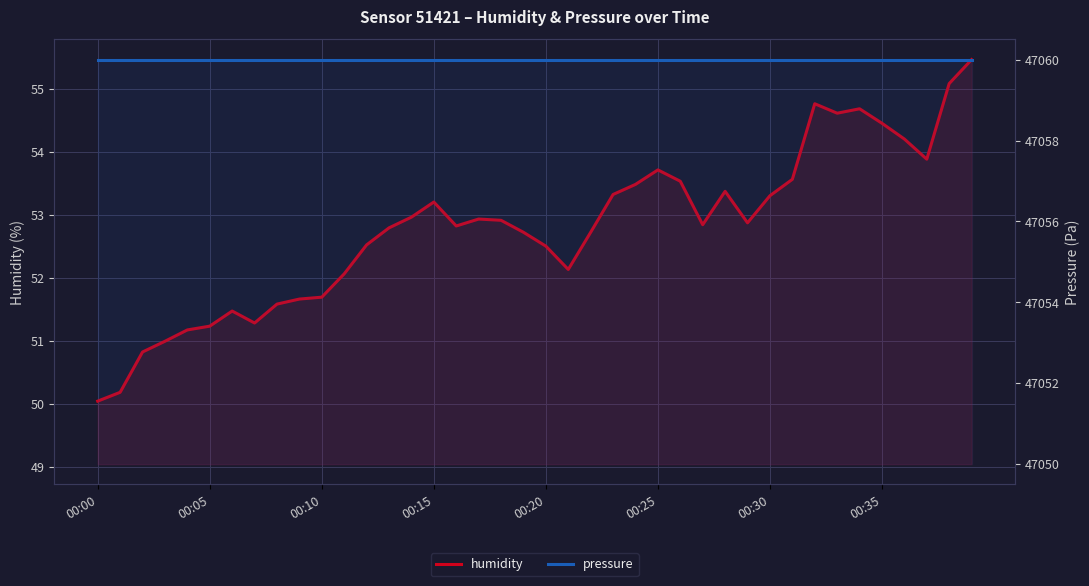

Which series changed the most between 17 and 29?

humidity